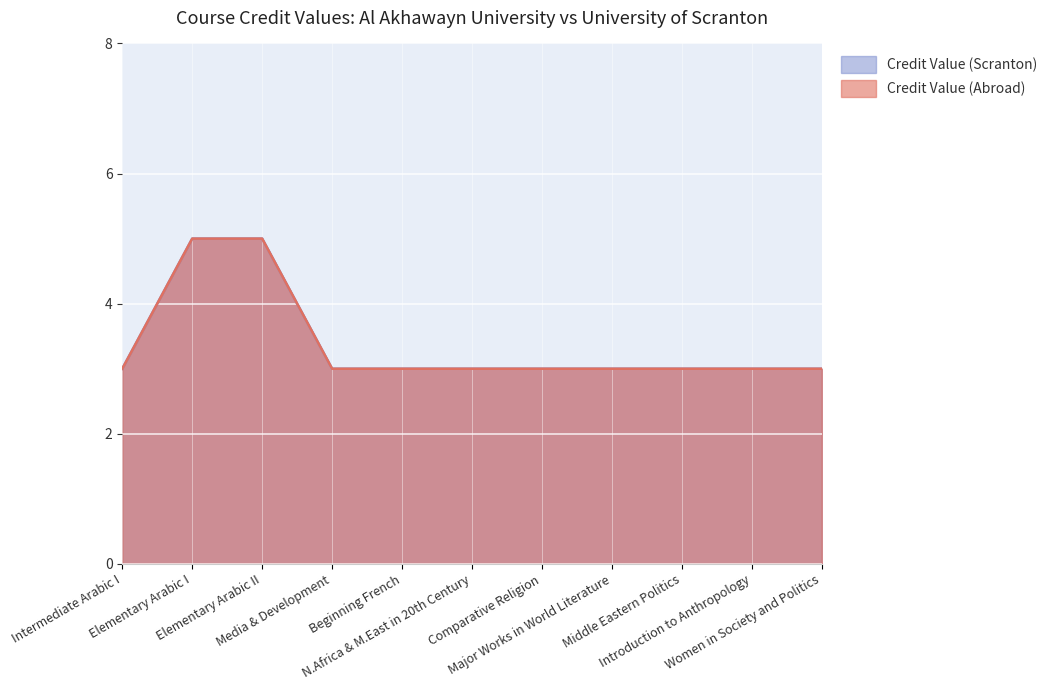

What are all the series names shown in the legend?

Credit Value (Abroad), Credit Value (Scranton)